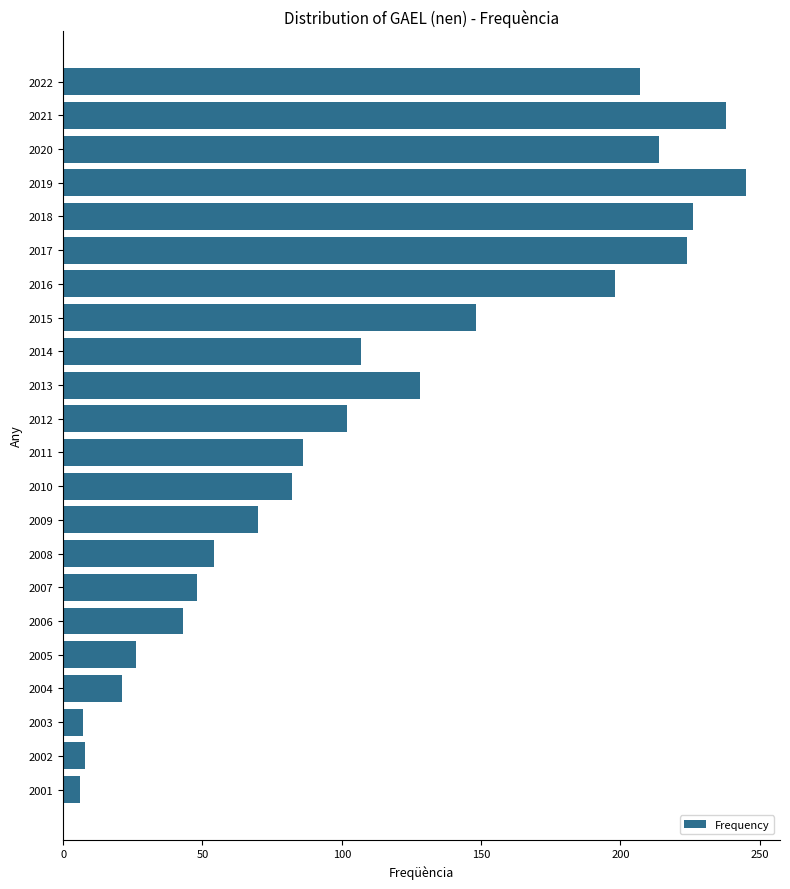

True or false: the data shows 238 at 2021.

True